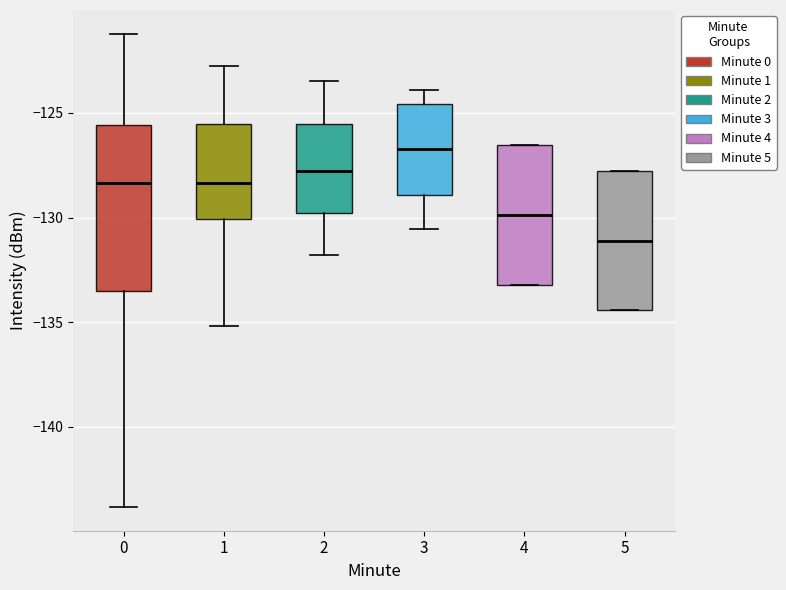

Reading left to right, transcribe this box plot: for each box, give where its median line is, the range the box spans, and where its two whiskers end, as read against the y-axis. The values are not printed on the chart, so give them approximately, as read against the axis.

0: median -128.5, box -133.5 to -125.5, whiskers -144.0 to -121.0
1: median -128.5, box -130.0 to -125.5, whiskers -135.0 to -122.5
2: median -128.0, box -130.0 to -125.5, whiskers -132.0 to -123.5
3: median -126.5, box -129.0 to -124.5, whiskers -130.5 to -124.0
4: median -130.0, box -133.0 to -126.5, whiskers -133.0 to -126.5
5: median -131.0, box -134.5 to -128.0, whiskers -134.5 to -128.0